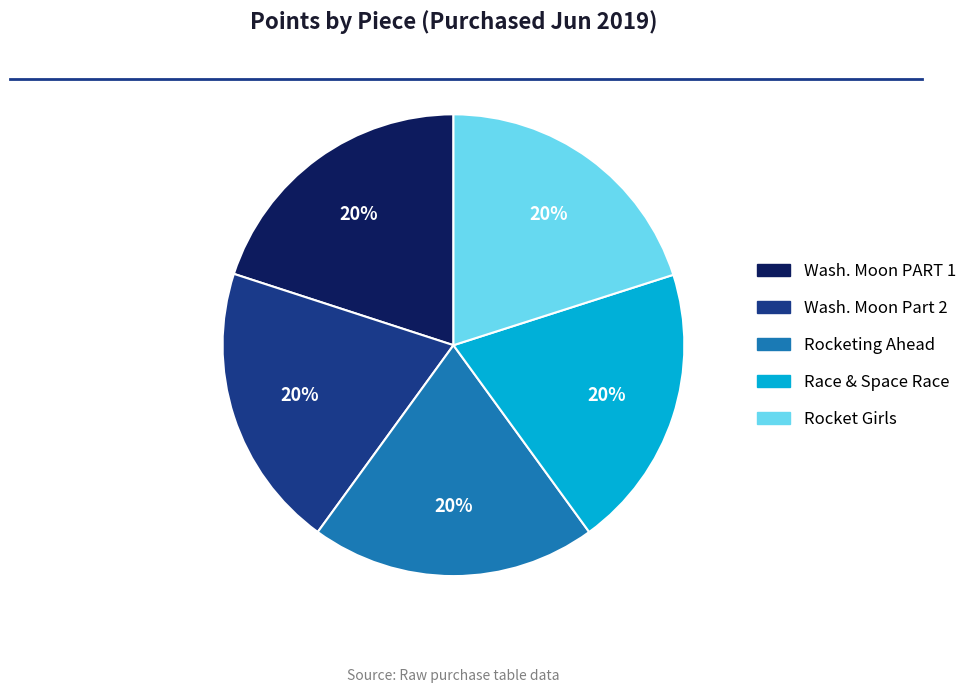

Is there any slice that represents more than half of the pie?

No